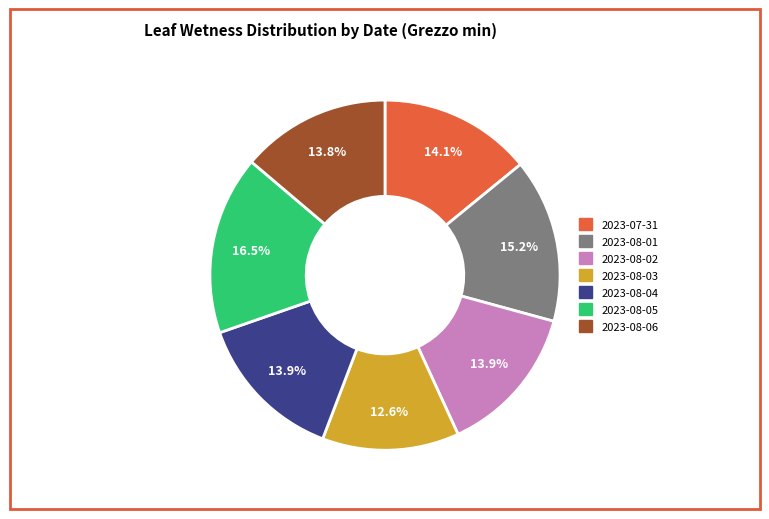

Which has a higher value, 2023-08-03 or 2023-08-06?

2023-08-06